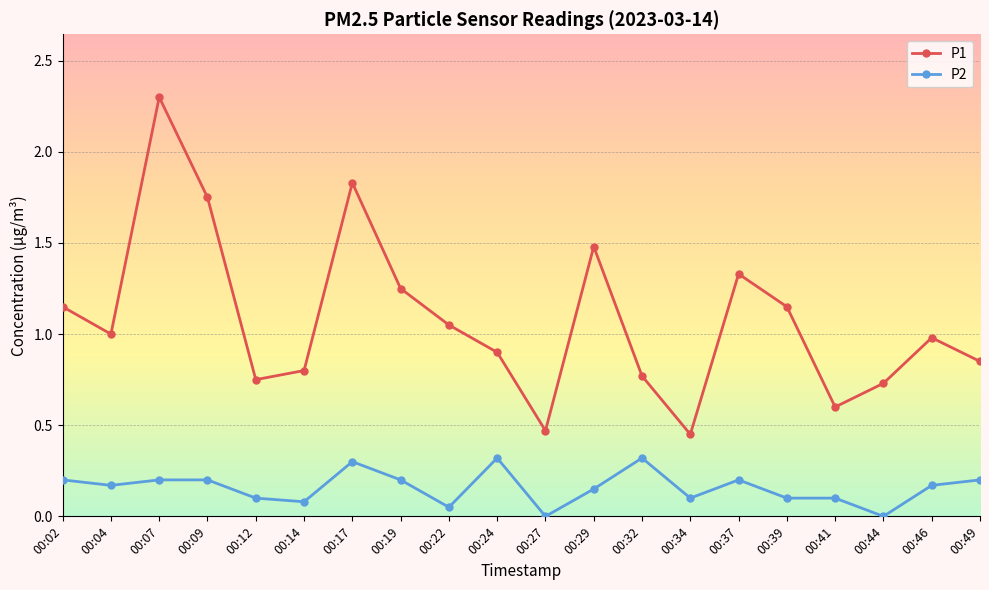

What is the highest value of the P2 series?

0.3